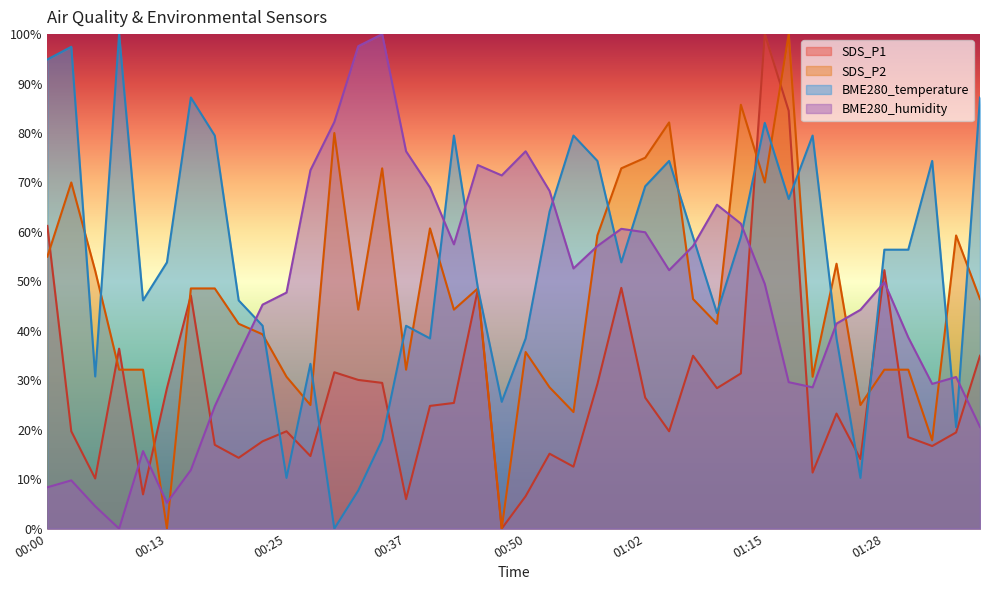

At which category is the sum across all series the highest?

01:15